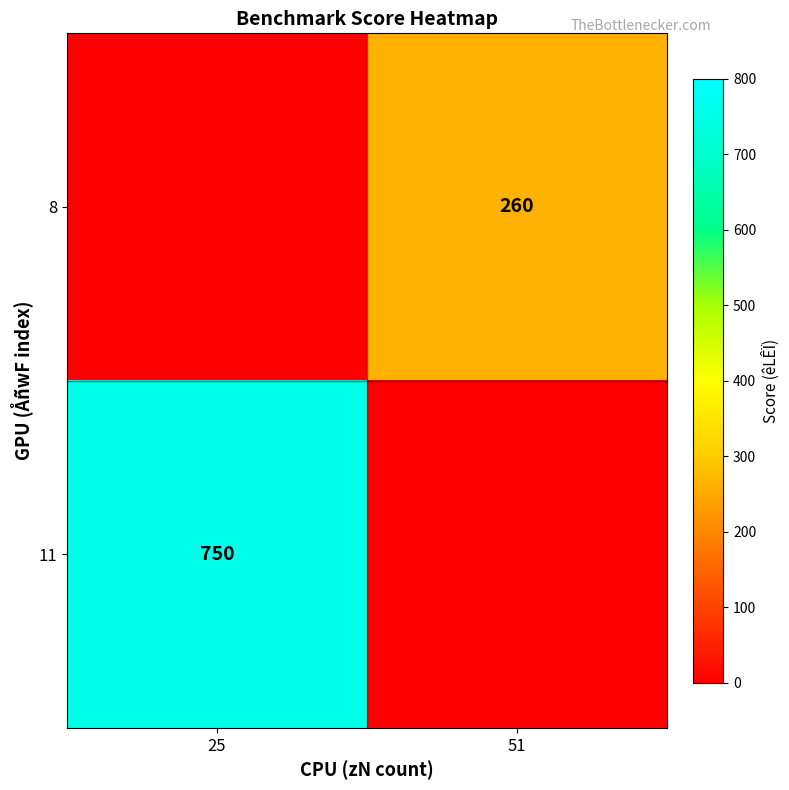

The value of 8 at 51 is 134. True or false?

False